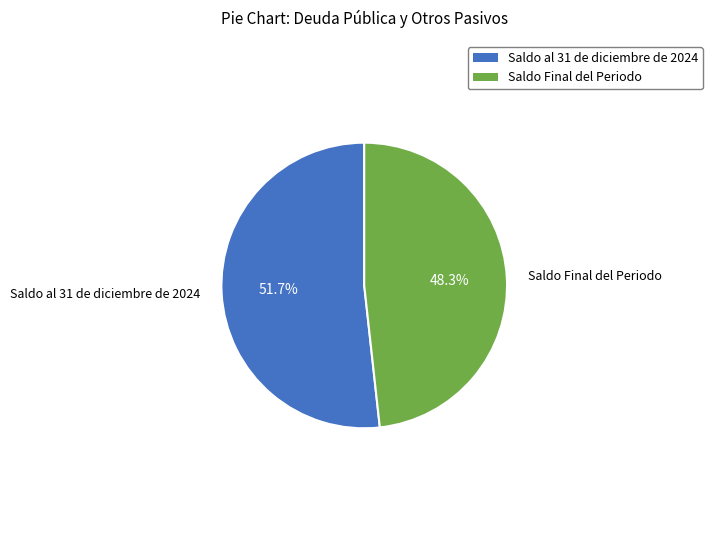

To the nearest percent, what portion does Saldo al 31 de diciembre de 2024 represent?

52%